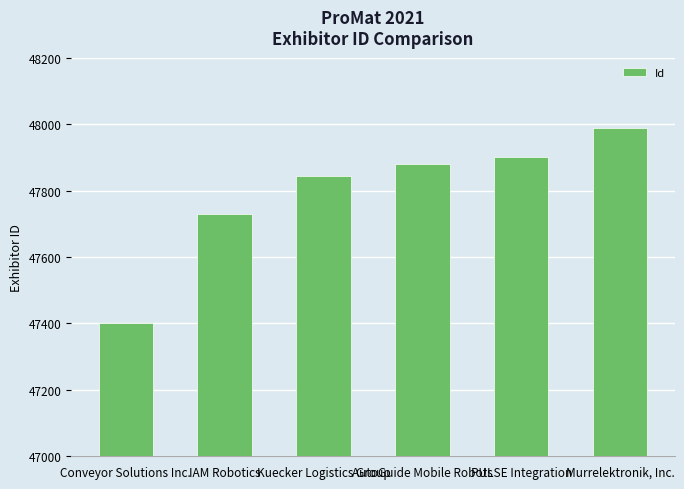

At which label is the value closest to 47695?

IAM Robotics